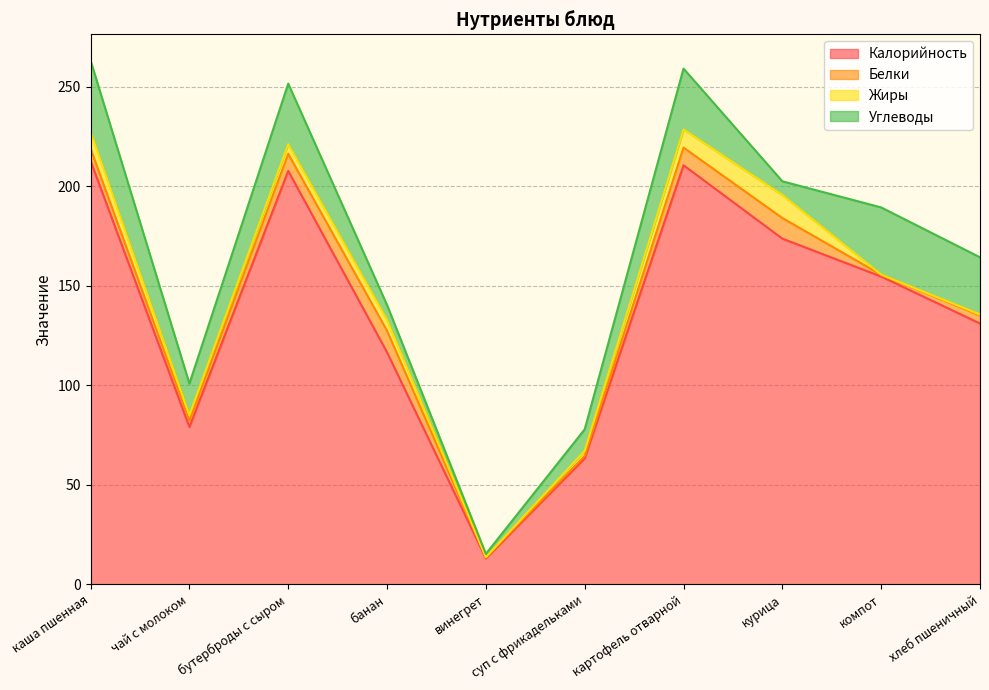

What is the difference between the maximum and second lowest values in the Калорийность series?

149.4